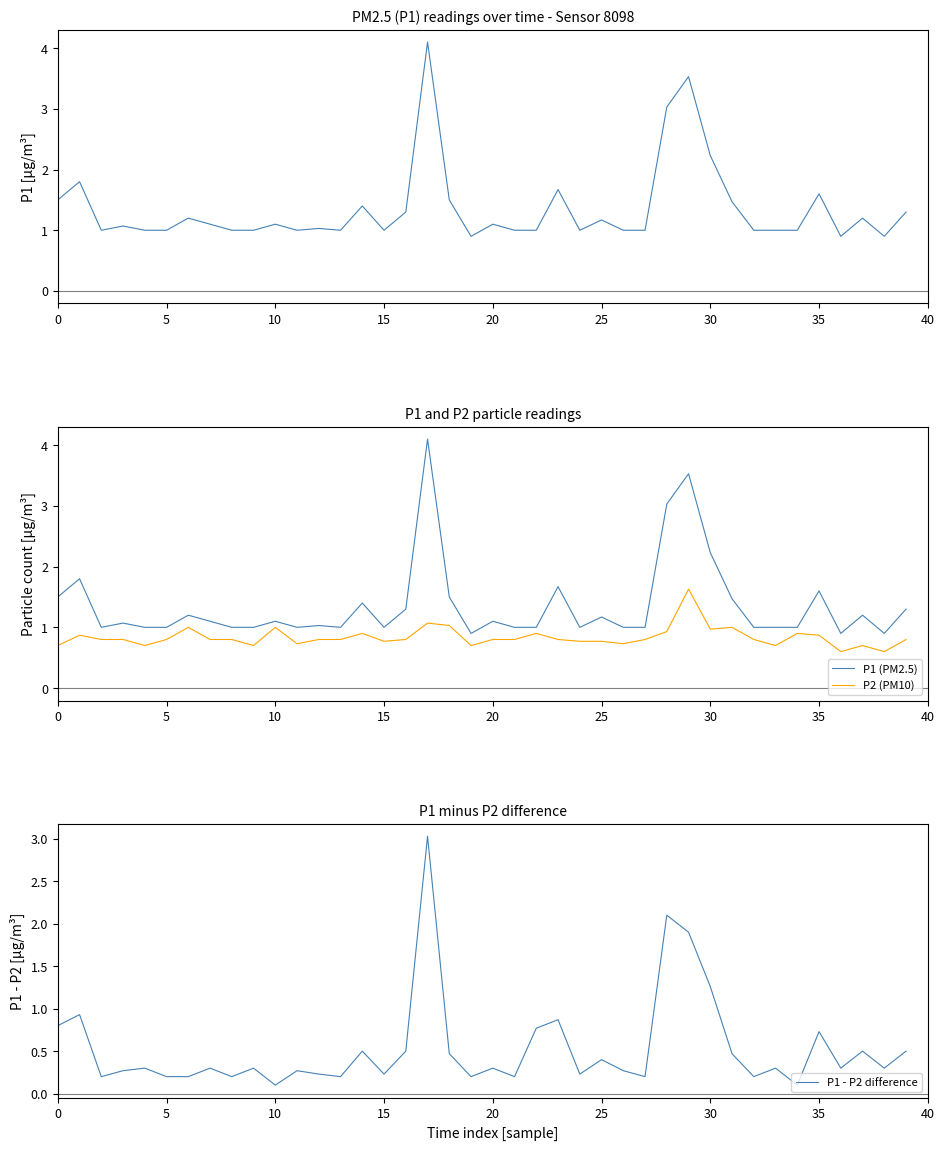

What is the sum of the P1 (PM2.5) values at 20 and 36?

2.0